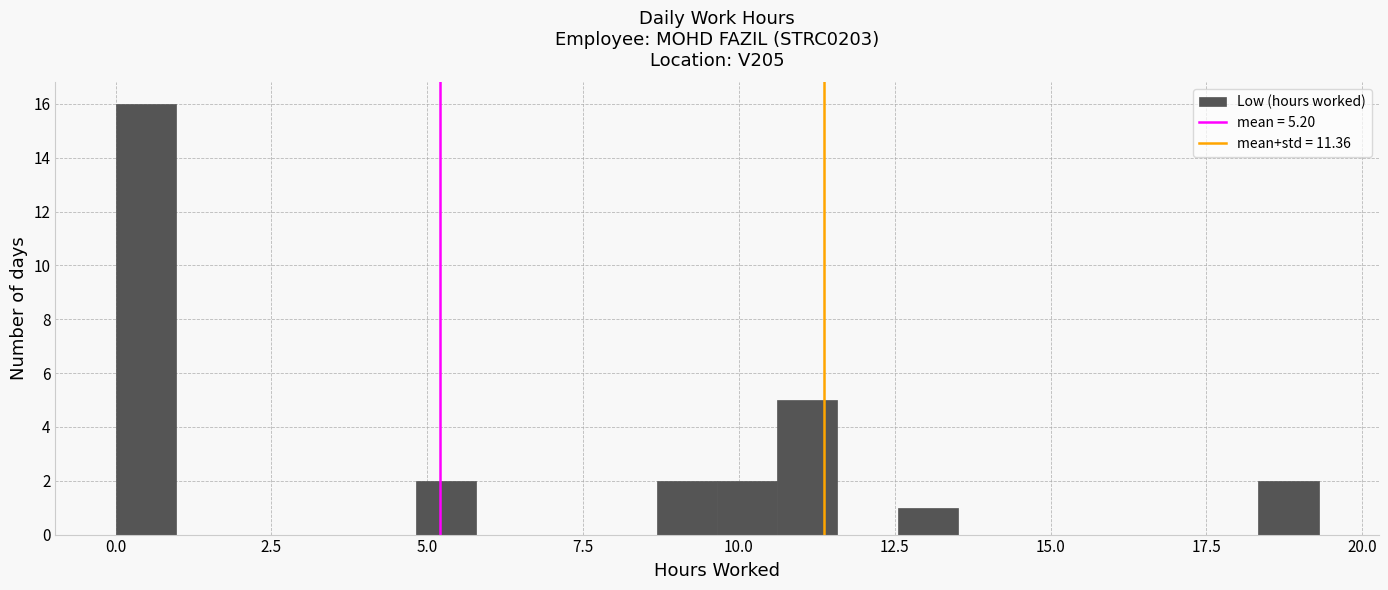

Read against the x-axis, roughly where is the centre of the tallest bar?

0.5